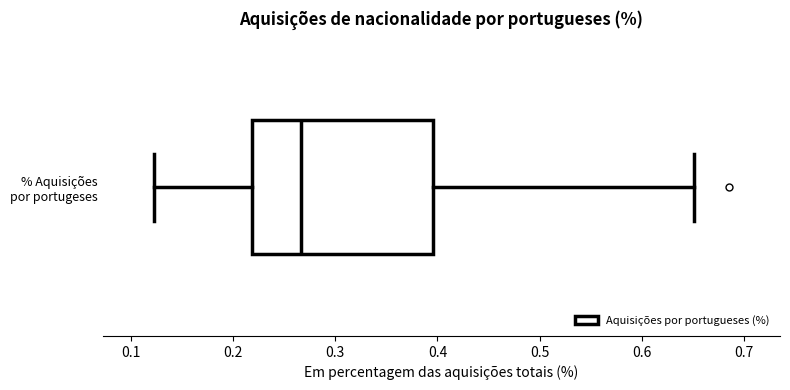

Transcribe this box plot: give where the median line is, the range the box spans, and where the two whiskers end, as read against the x-axis. The values are not printed on the chart, so give them approximately, as read against the axis.

median 0.27, box 0.22 to 0.40, whiskers 0.12 to 0.65